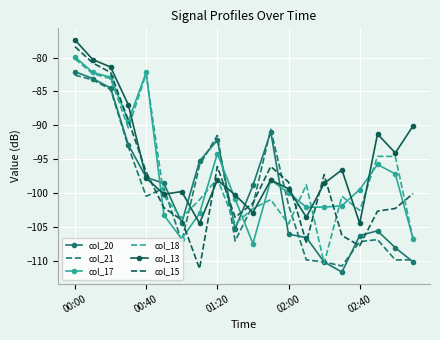

What is the average value of the col_13 series?

-95.3